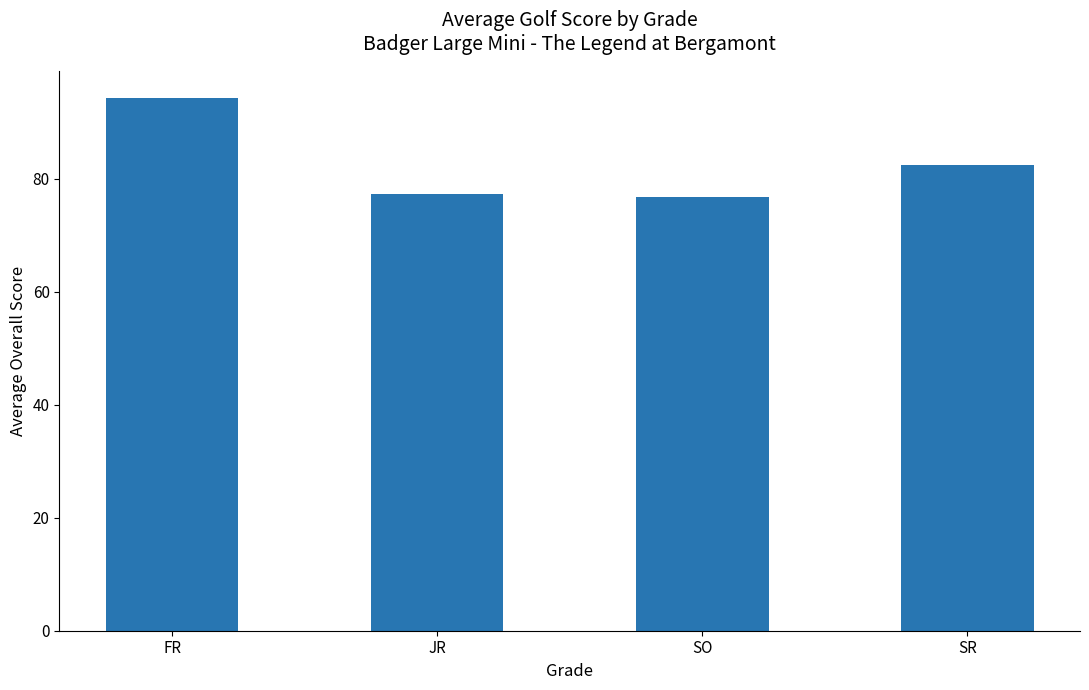

How many values exceed 82?

2